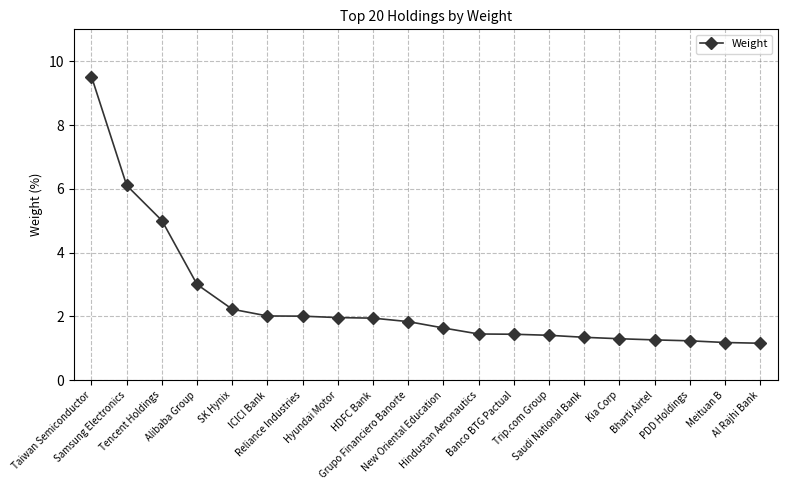

What is the maximum value shown in the chart?

9.5